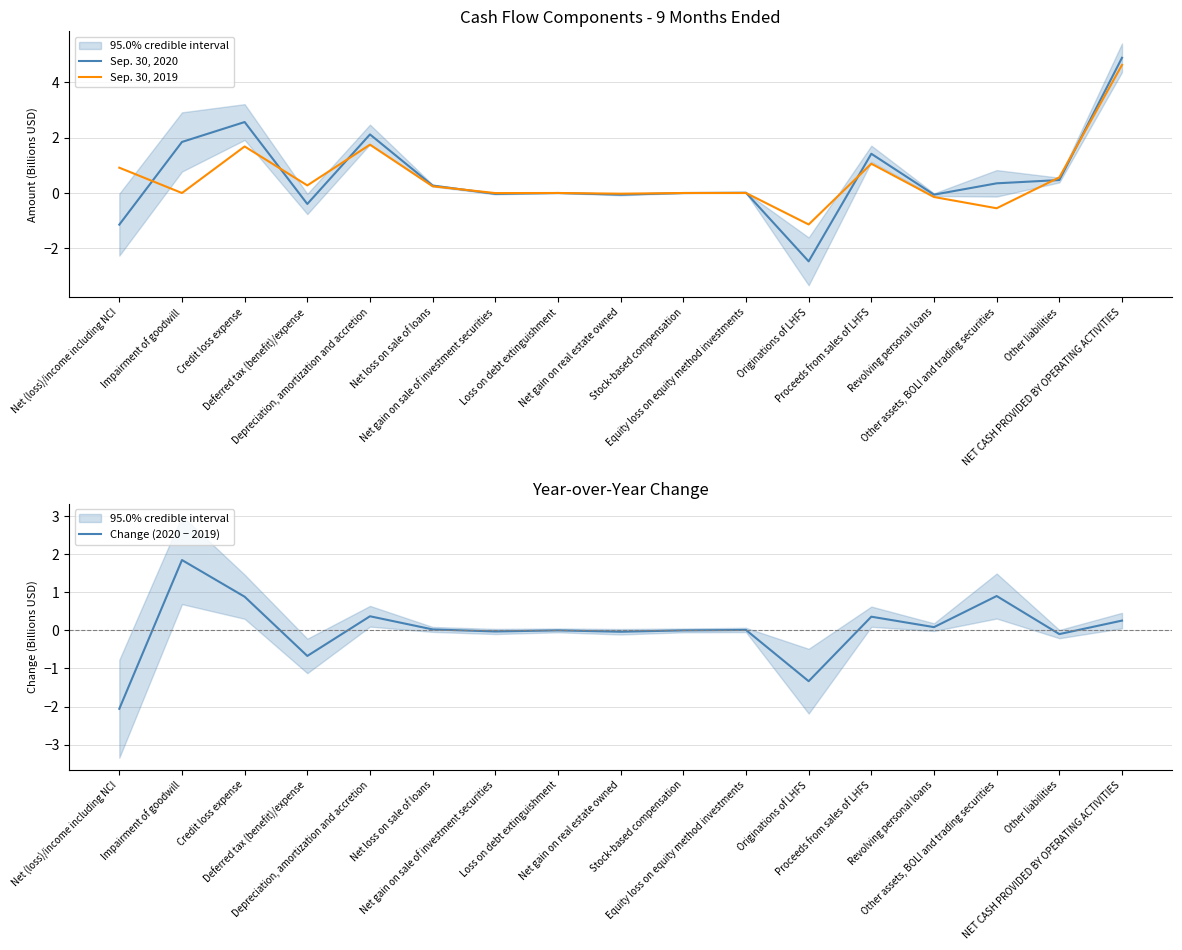

The value of Sep. 30, 2020 at Net gain on sale of investment securities is -0.0. True or false?

True